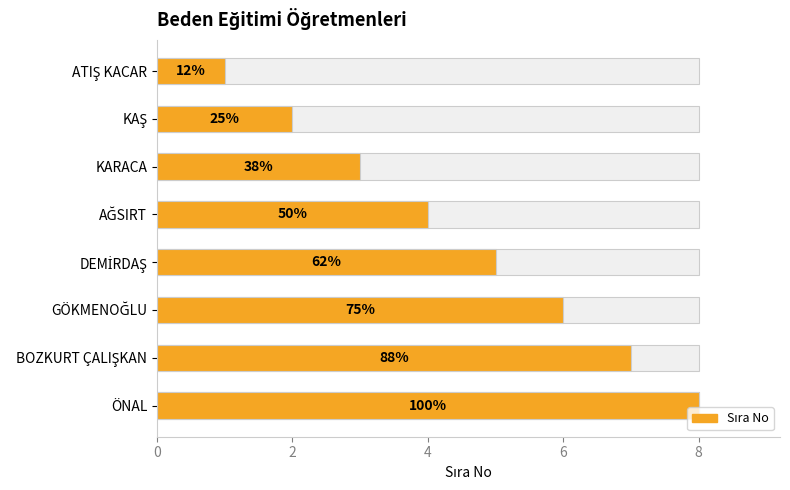

What is the maximum value shown in the chart?

8